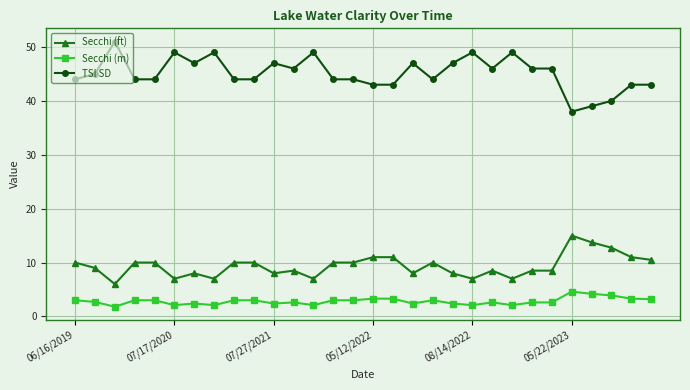

What is the sum of all TSI SD values?

1354.0